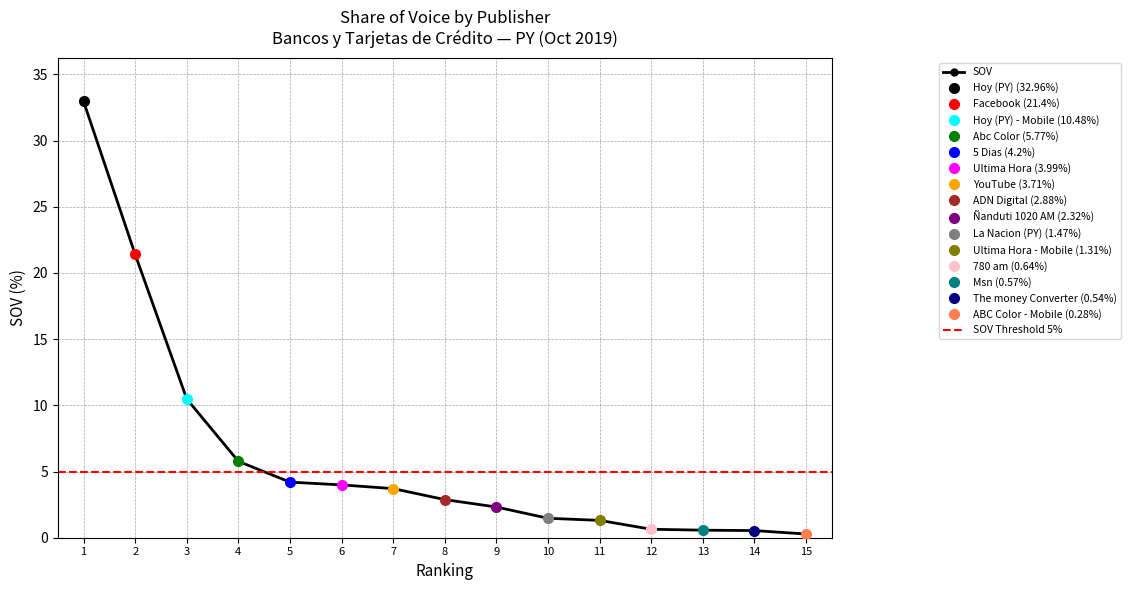

What is the sum of all values?

92.5